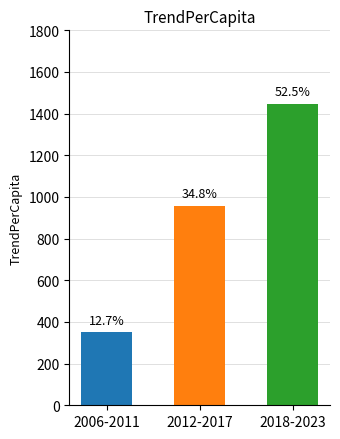

Does the chart contain stacked bars?

No